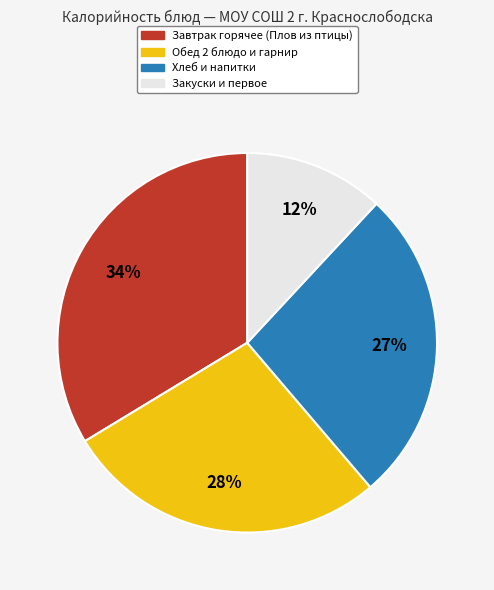

Does any single category account for the majority?

No